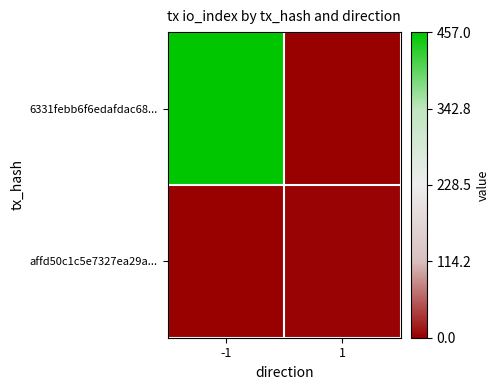

How many categories are shown in the chart?

2